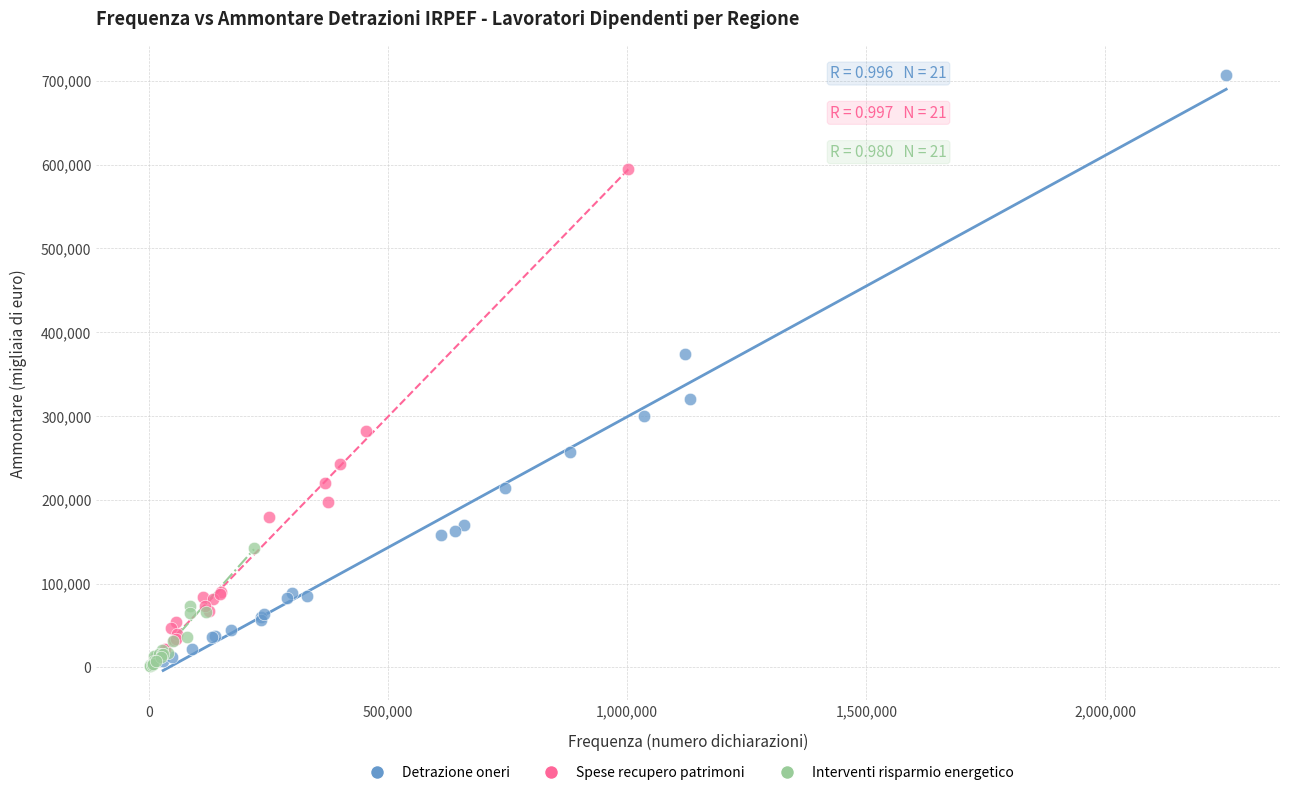

Which series contains the highest Y value?

Detrazione oneri